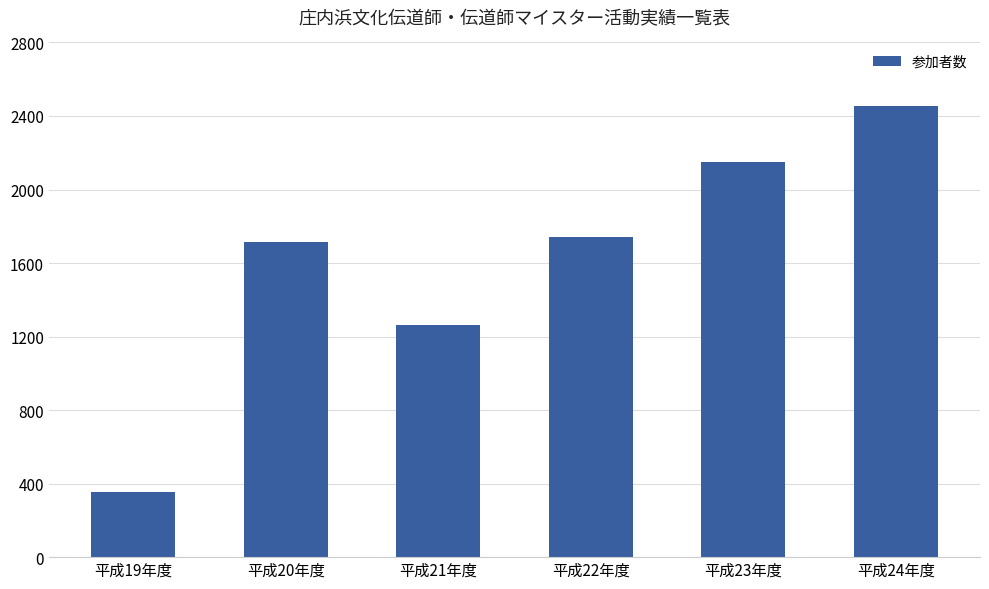

What is the label of the 5th bar from the left?

平成23年度